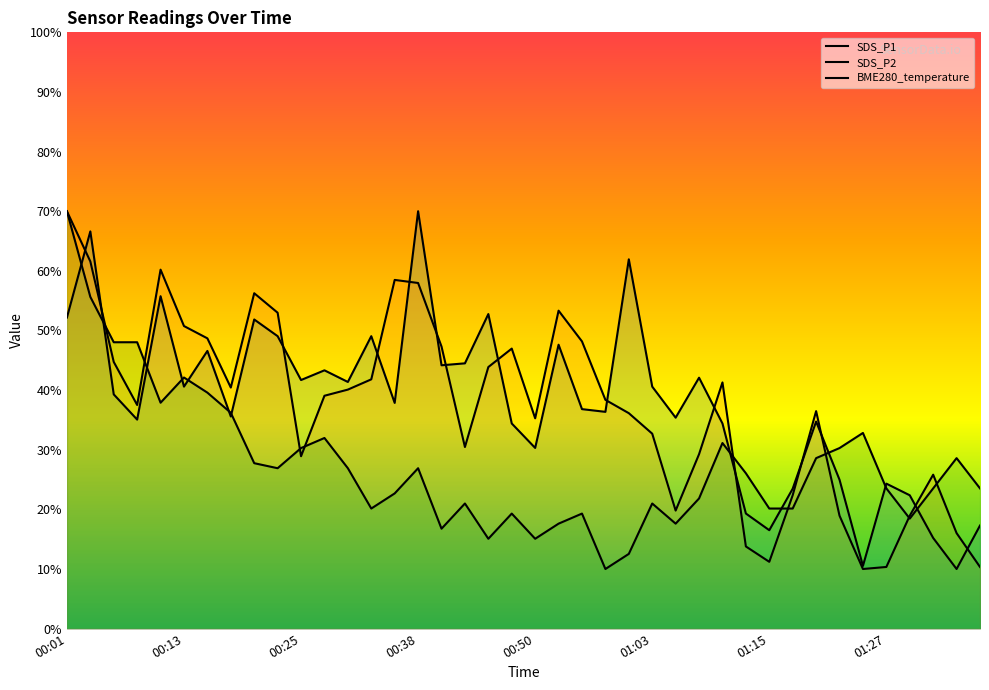

What position from the left is 39?

40